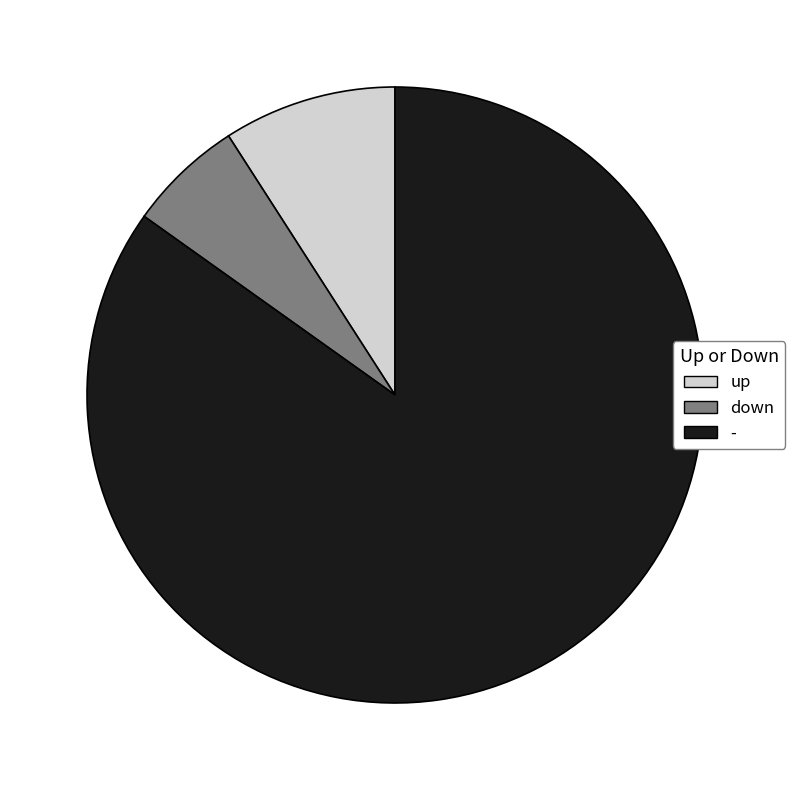

Which slice is the smallest?

down